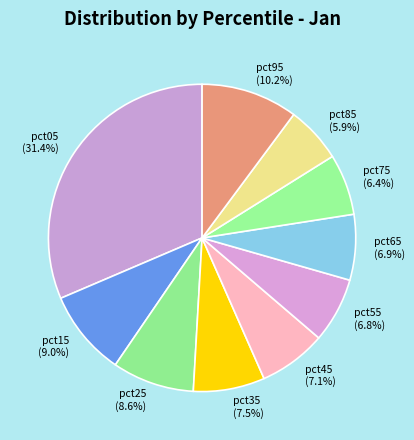

Does pct45 account for over 50% of the chart?

No